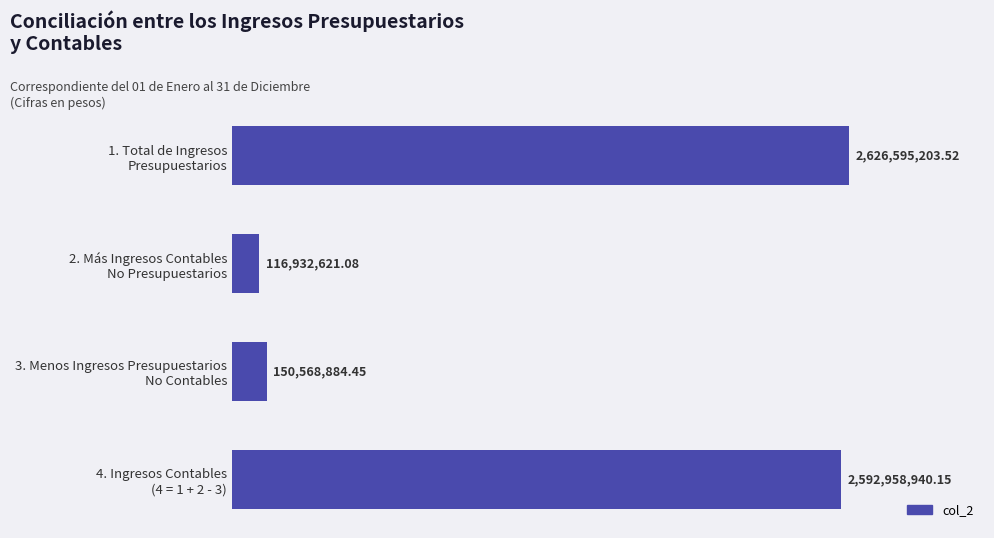

What is the difference between the second highest and minimum values?

2476026319.1